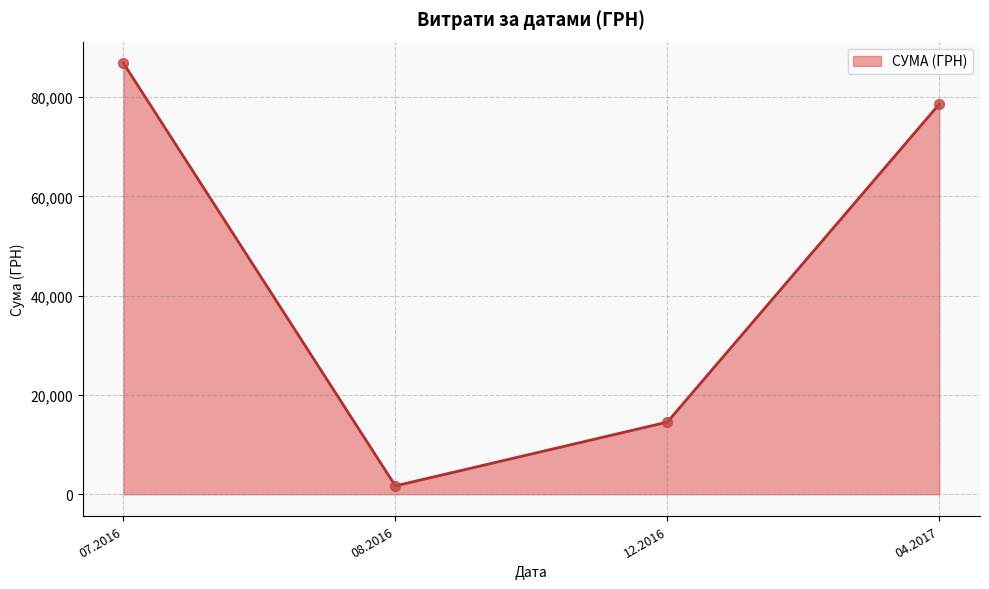

What is the change in value from 12.2016 to 04.2017?

+64070.0